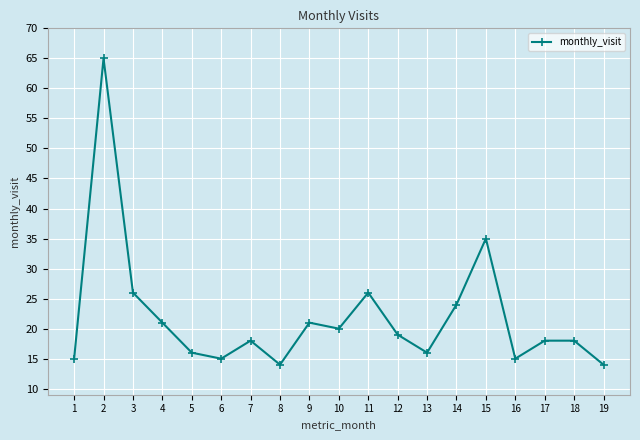

Is it true that the value at 1 is 15?

True